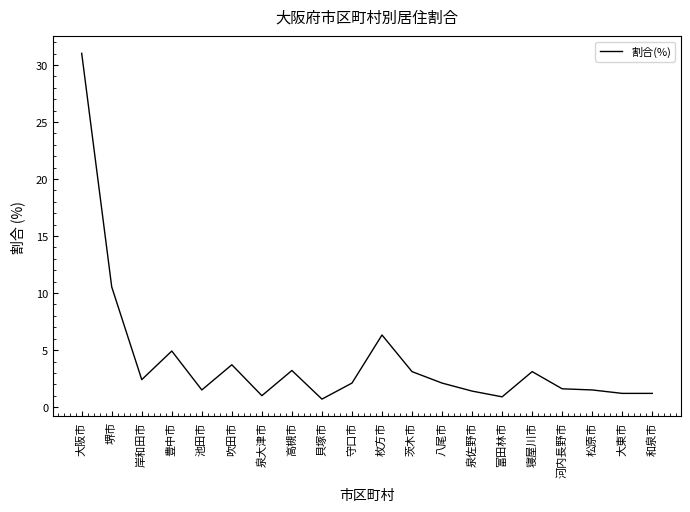

Is this an area chart (filled region under the line)?

No